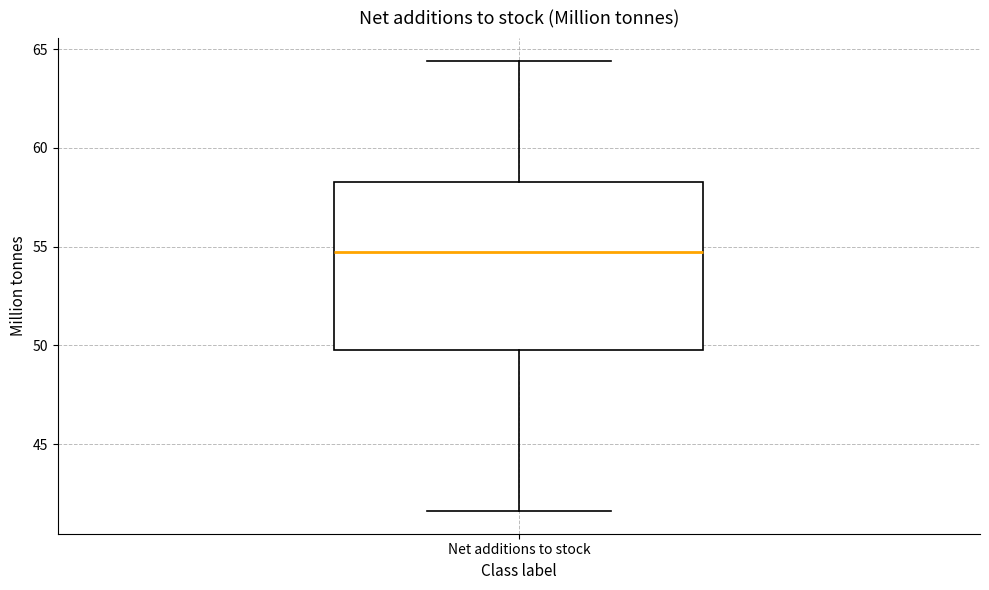

Transcribe this box plot: give where the median line is, the range the box spans, and where the two whiskers end, as read against the y-axis. The values are not printed on the chart, so give them approximately, as read against the axis.

median 54.5, box 50.0 to 58.5, whiskers 41.5 to 64.5